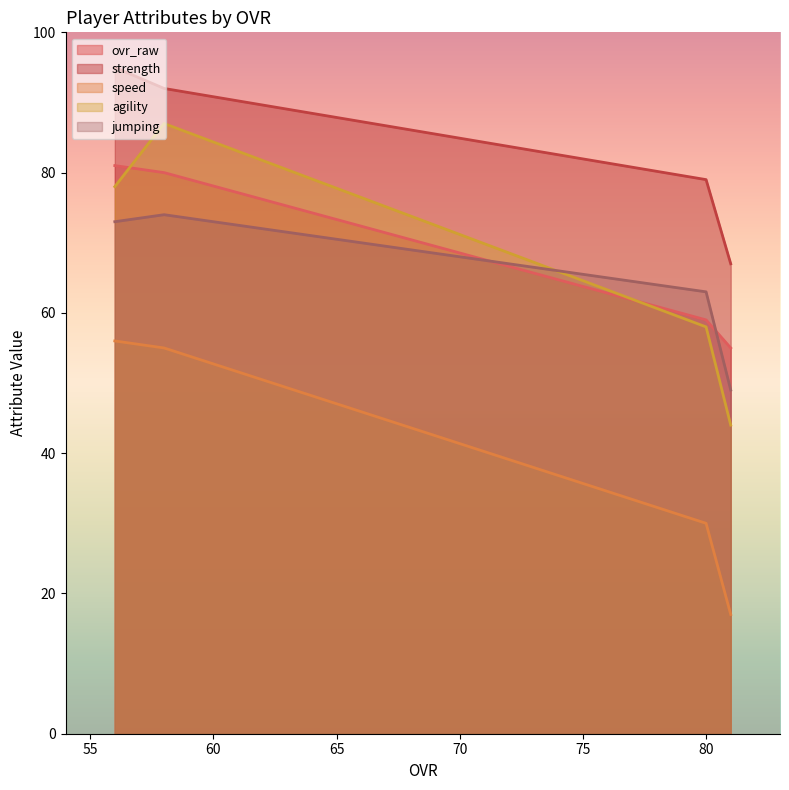

How many categories are shown in the chart?

4